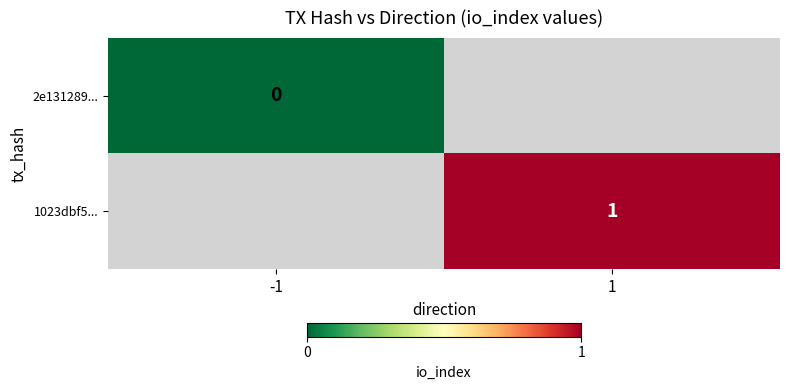

True or false: 1023dbf5... has a value of 1 at 1.

True